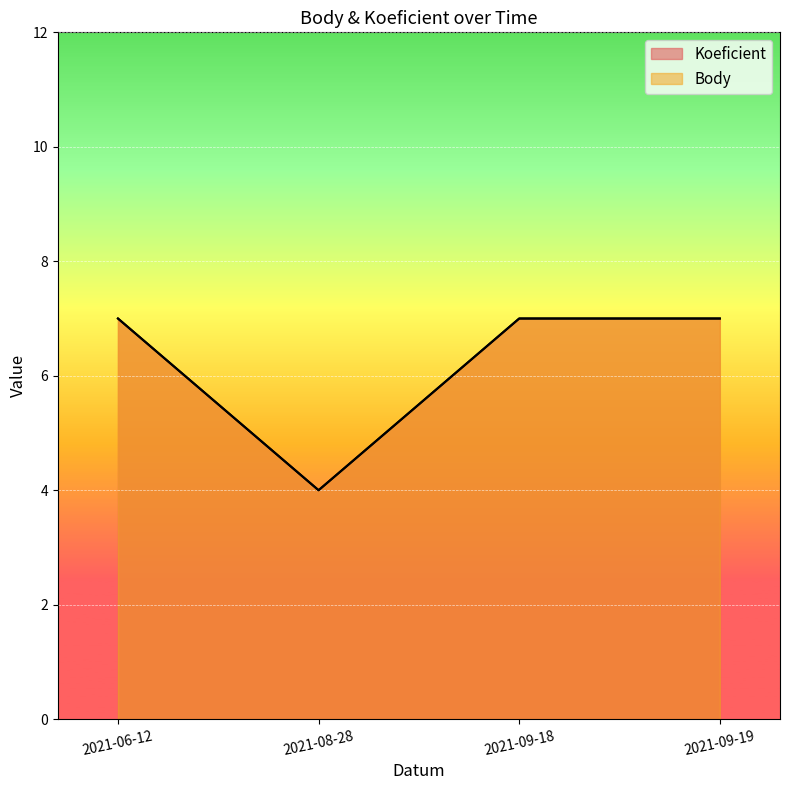

How many data points does each series have?

4